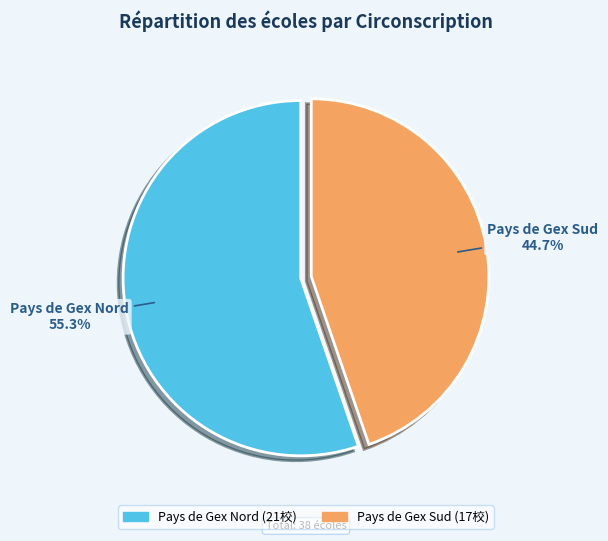

Which has a higher value, Pays de Gex Sud or Pays de Gex Nord?

Pays de Gex Nord